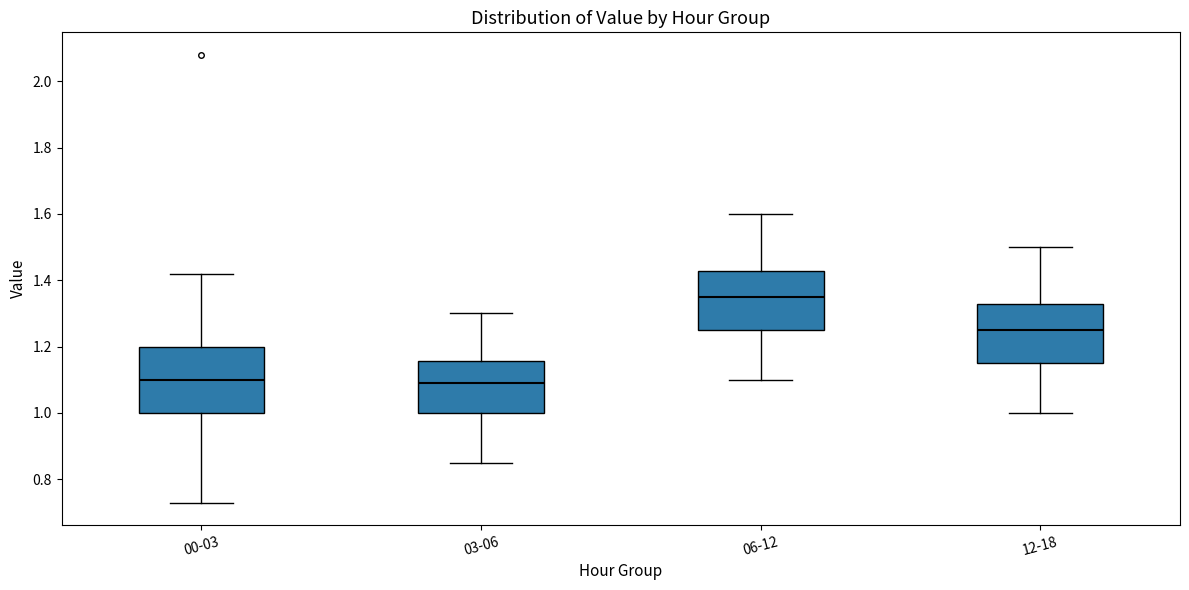

Reading left to right, transcribe this box plot: for each box, give where its median line is, the range the box spans, and where its two whiskers end, as read against the y-axis. The values are not printed on the chart, so give them approximately, as read against the axis.

00-03: median 1.10, box 1.00 to 1.20, whiskers 0.74 to 1.42
03-06: median 1.10, box 1.00 to 1.16, whiskers 0.86 to 1.30
06-12: median 1.36, box 1.26 to 1.42, whiskers 1.10 to 1.60
12-18: median 1.26, box 1.16 to 1.32, whiskers 1.00 to 1.50